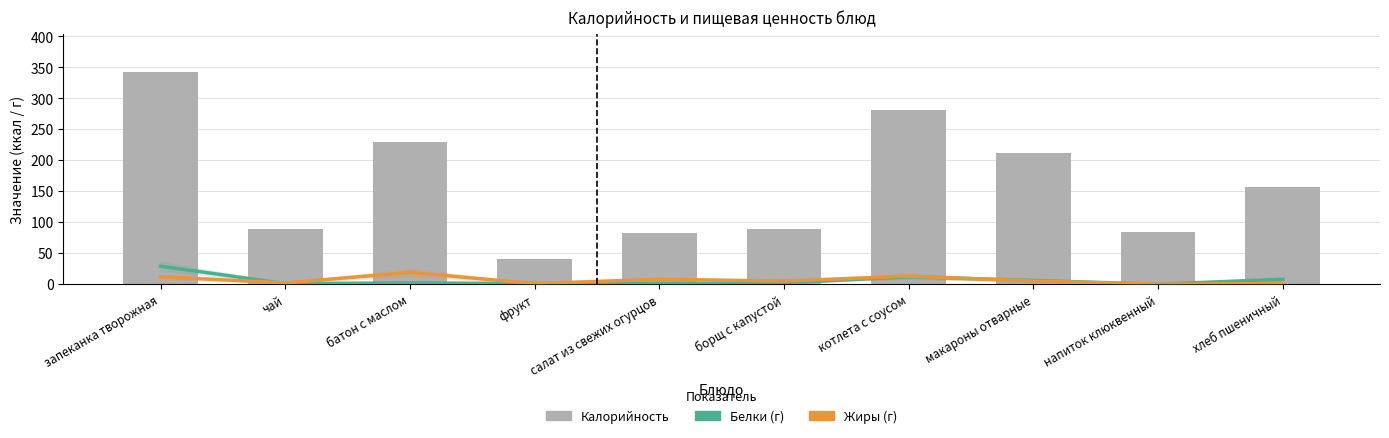

Where does the Белки series first go above 2?

запеканка творожная